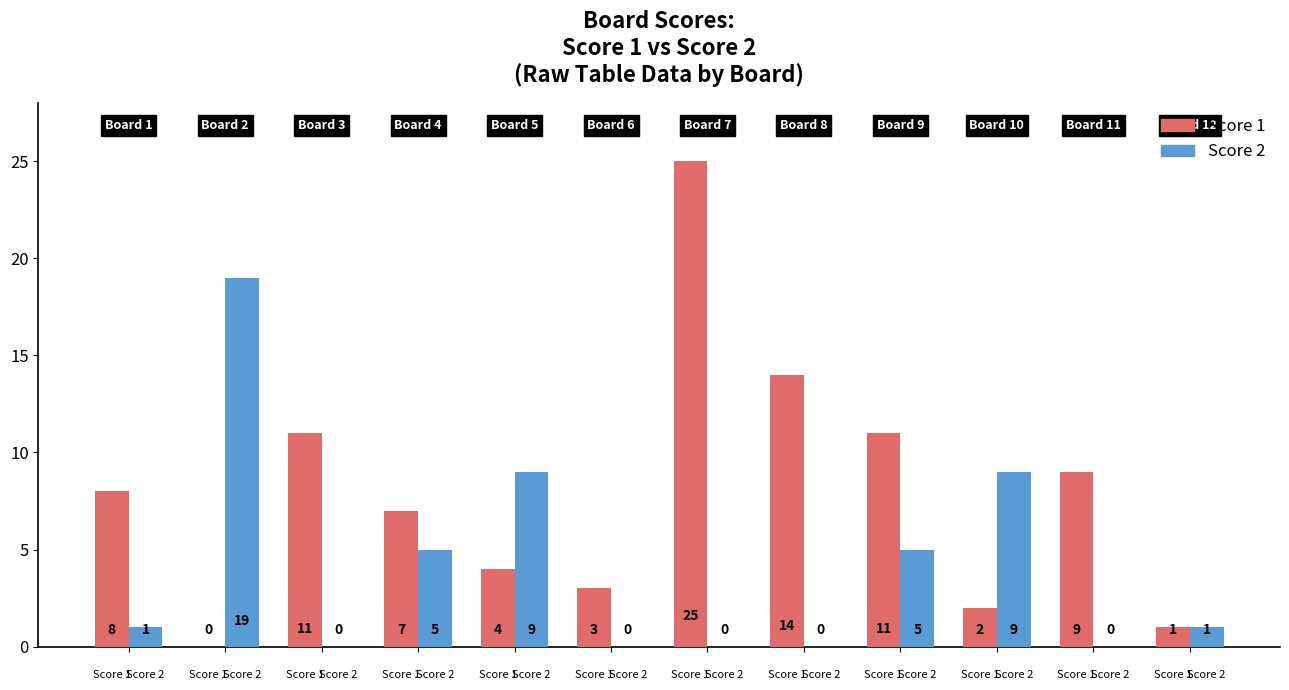

Which series has the largest total across all categories?

Score 1